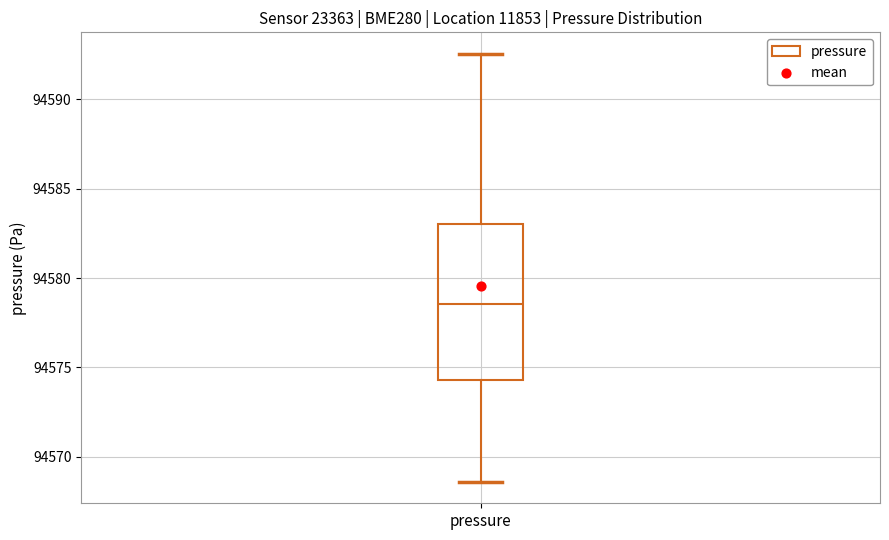

Read this box plot against the y-axis: the position of the median line, the range covered by the box, and the ends of both whiskers. The values are not printed on the chart, so give them approximately, as read against the axis.

median 94578.5, box 94574.5 to 94583.0, whiskers 94568.5 to 94592.5